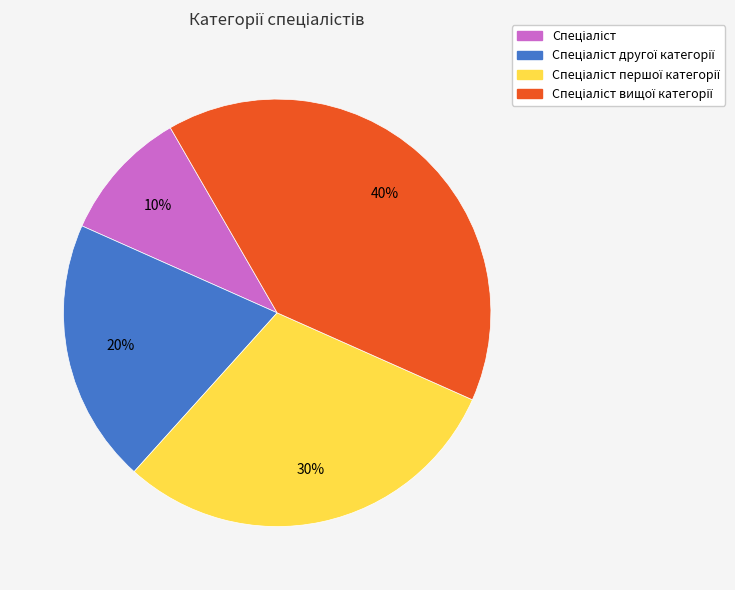

Is there a majority slice in this chart?

No